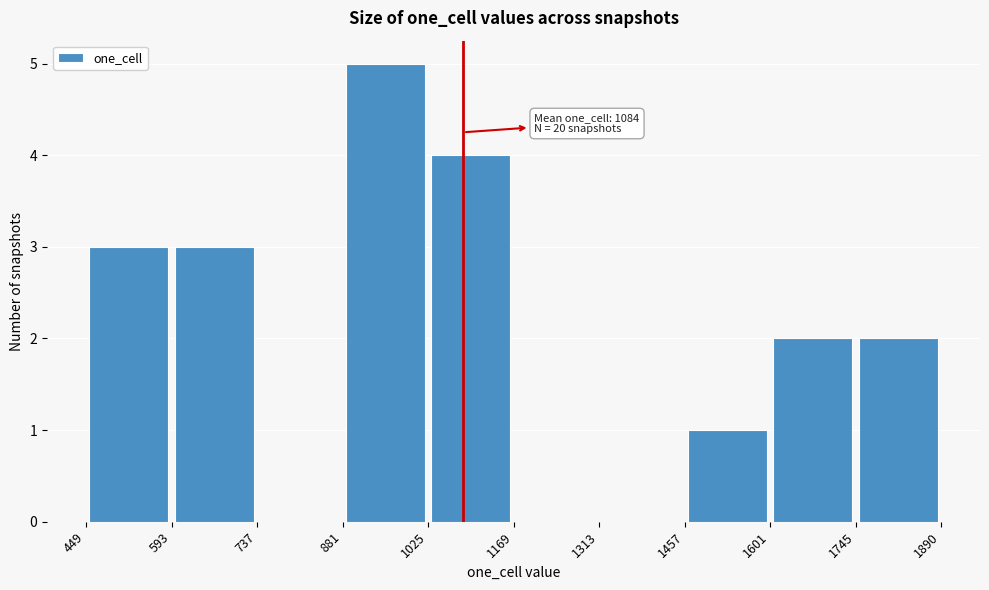

Which range on the x-axis has the tallest bar?

881 to 1025